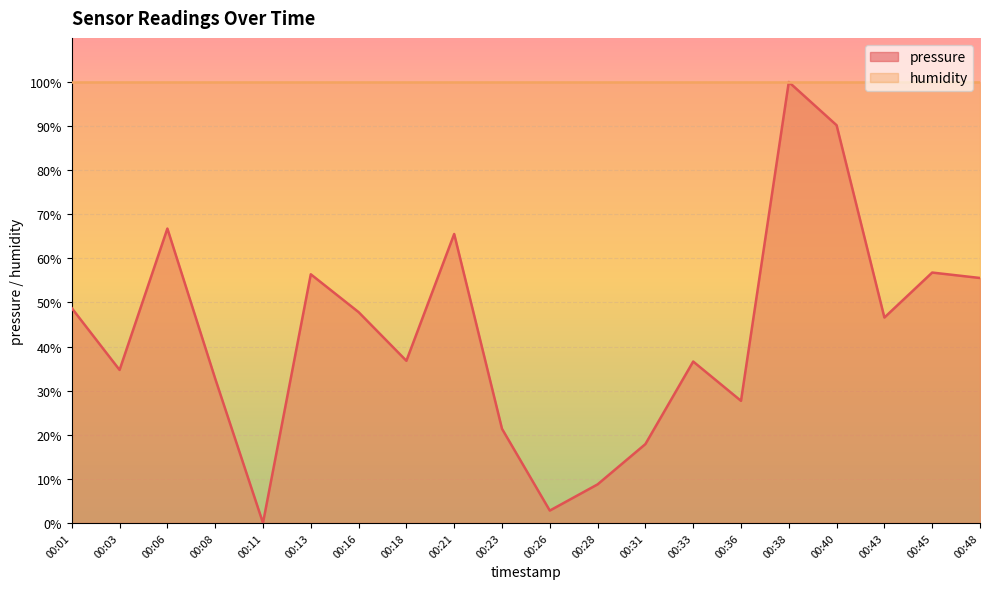

At which category does the data reach its first local peak?

00:06